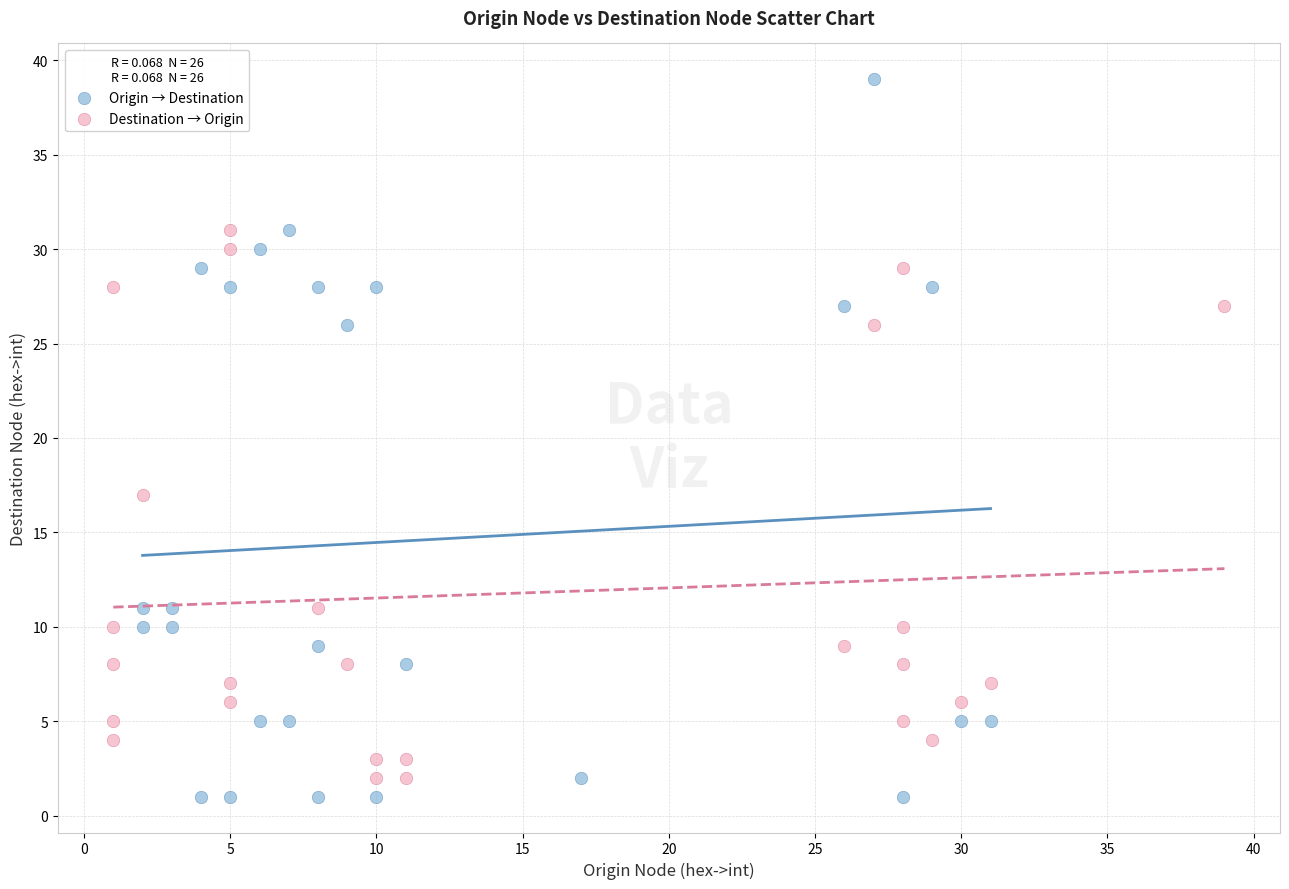

Which series contains the highest Y value?

Origin → Destination